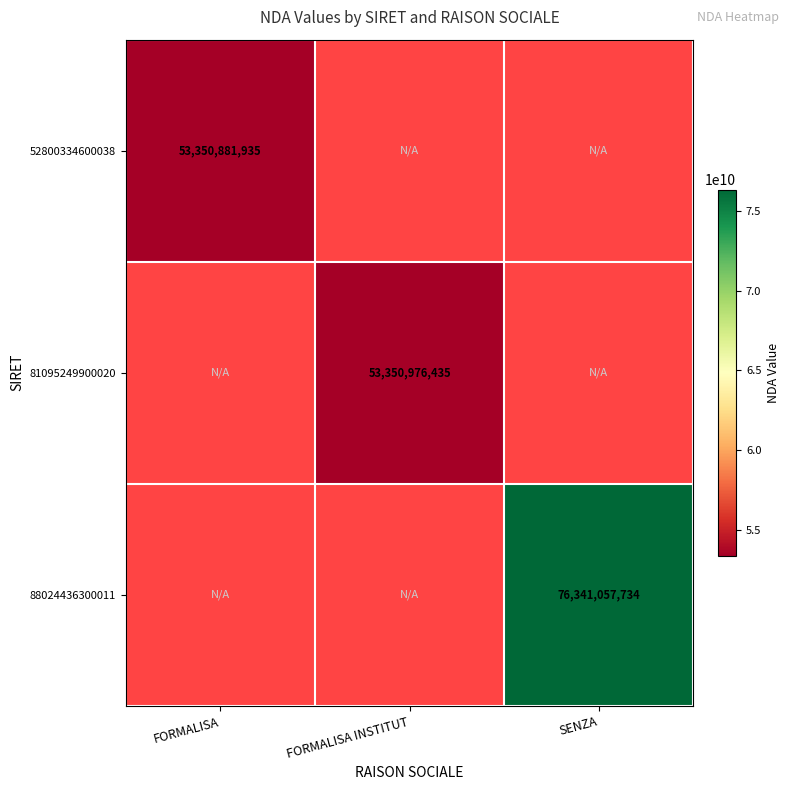

Count the number of categories in the chart.

3